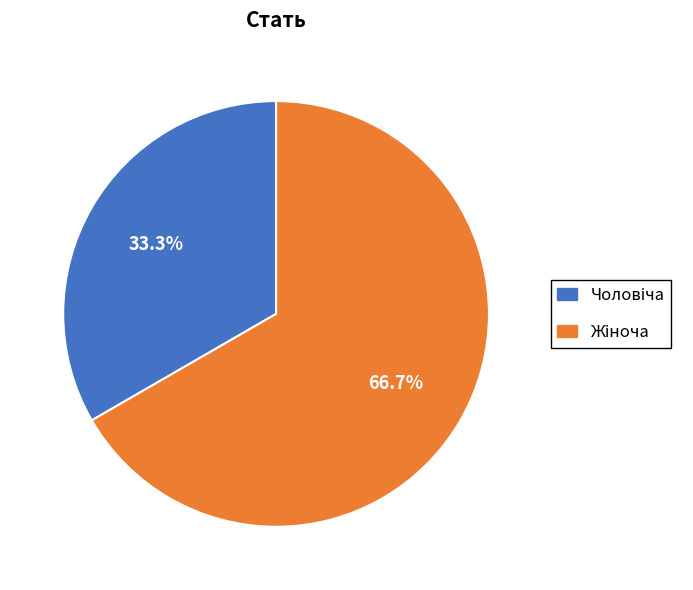

Is there any slice that represents more than half of the pie?

Yes